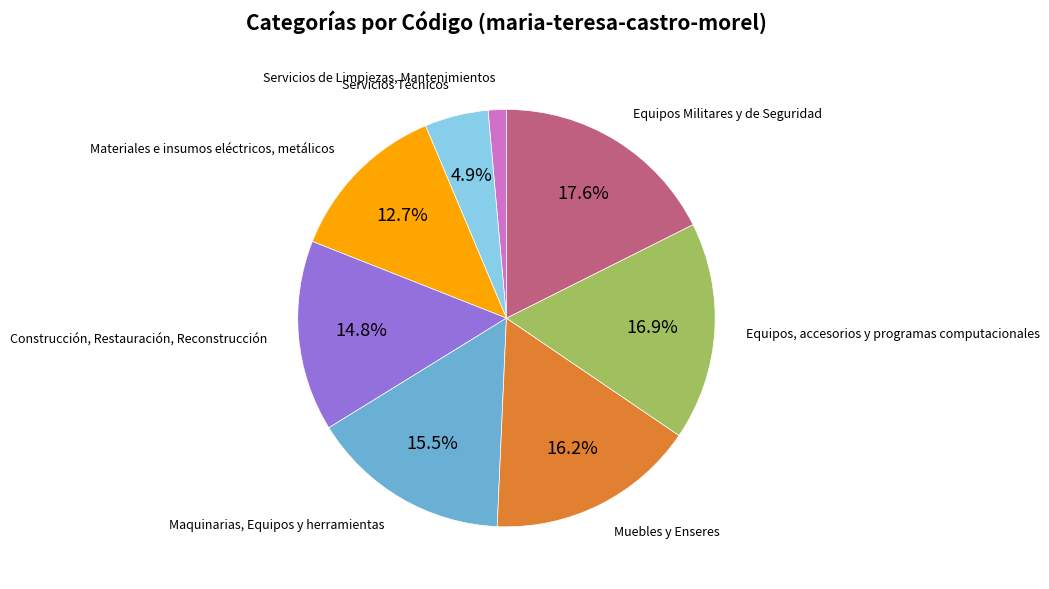

Between Equipos, accesorios y programas computacionales and Muebles y Enseres, which is larger?

Equipos, accesorios y programas computacionales